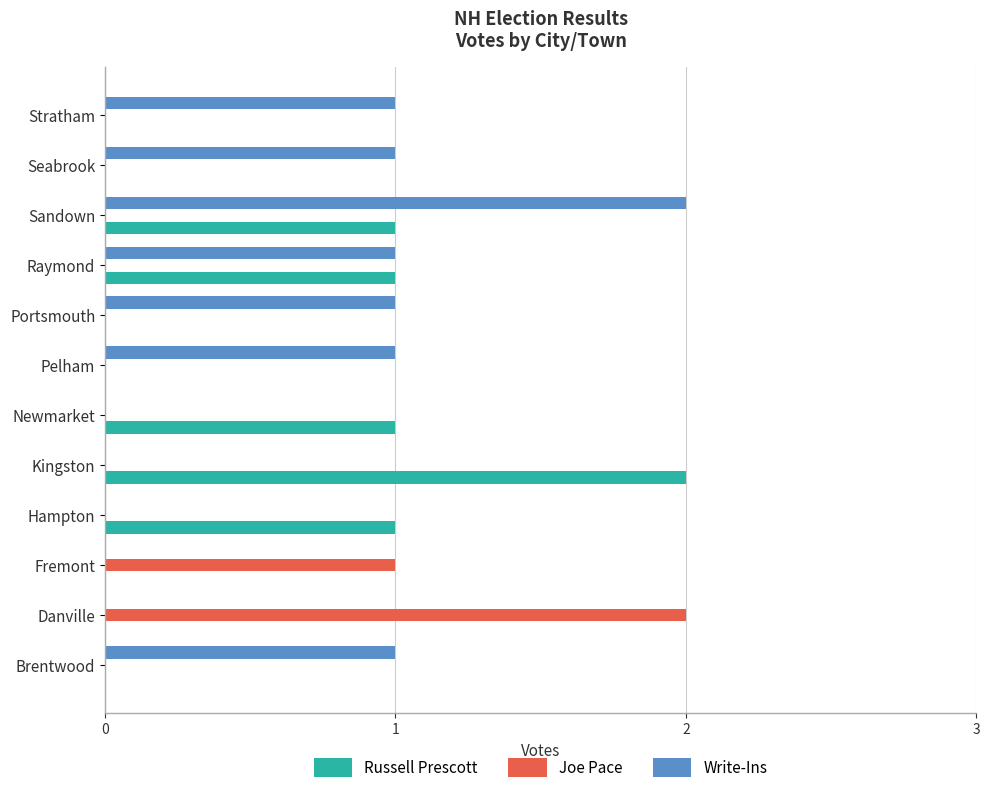

What is the total value across all series at Sandown?

3